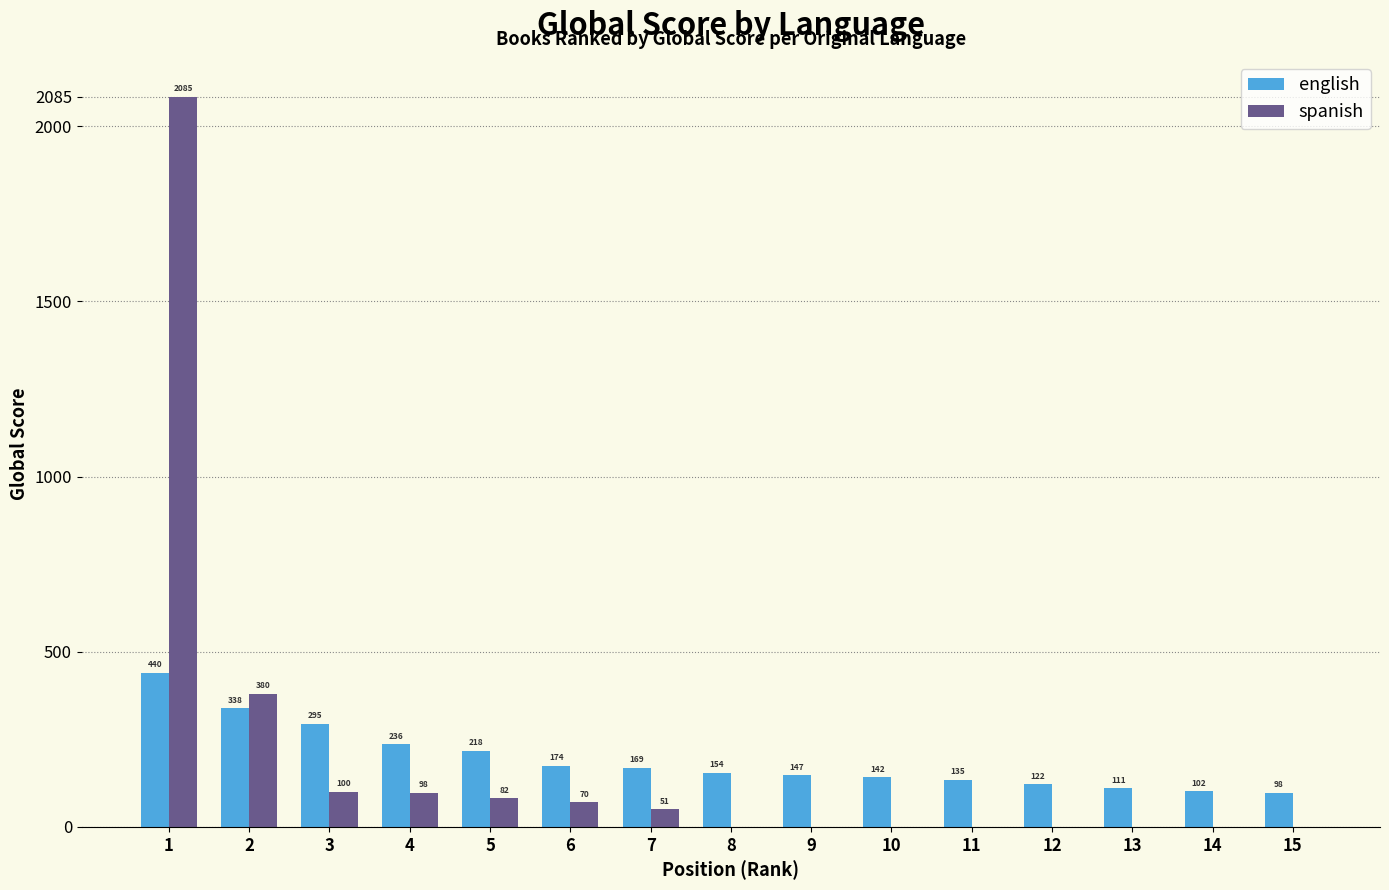

Is it true that english equals 122 at 12?

True